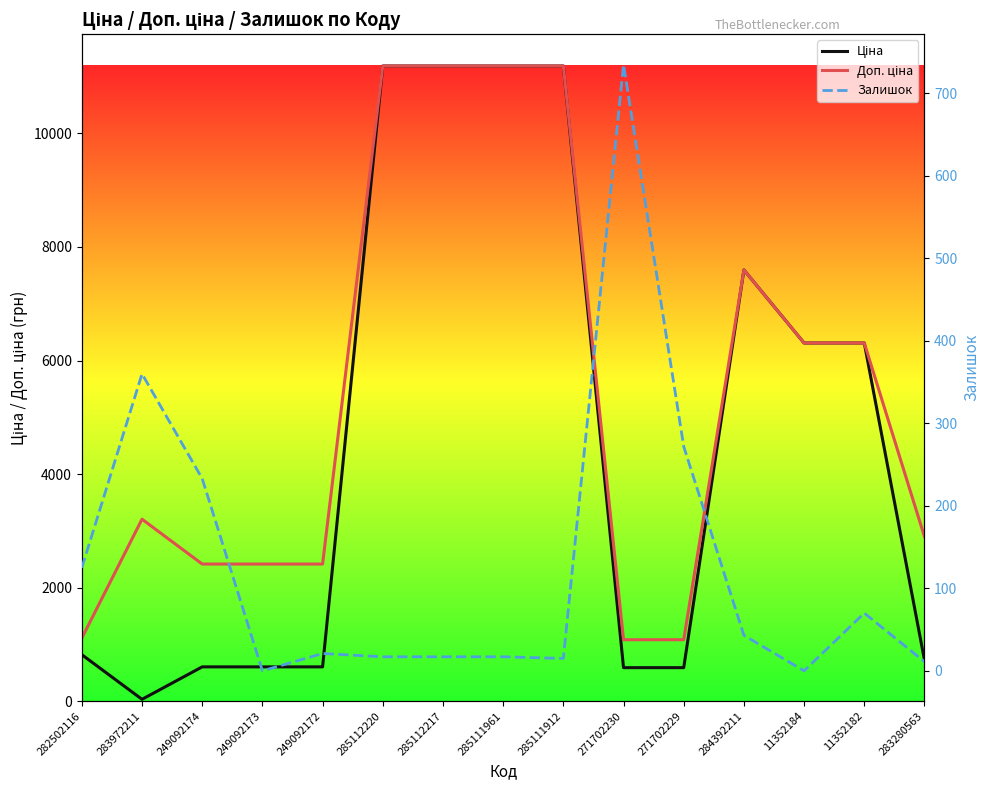

The Залишок series shows 7.8 at 285111912. True or false?

False